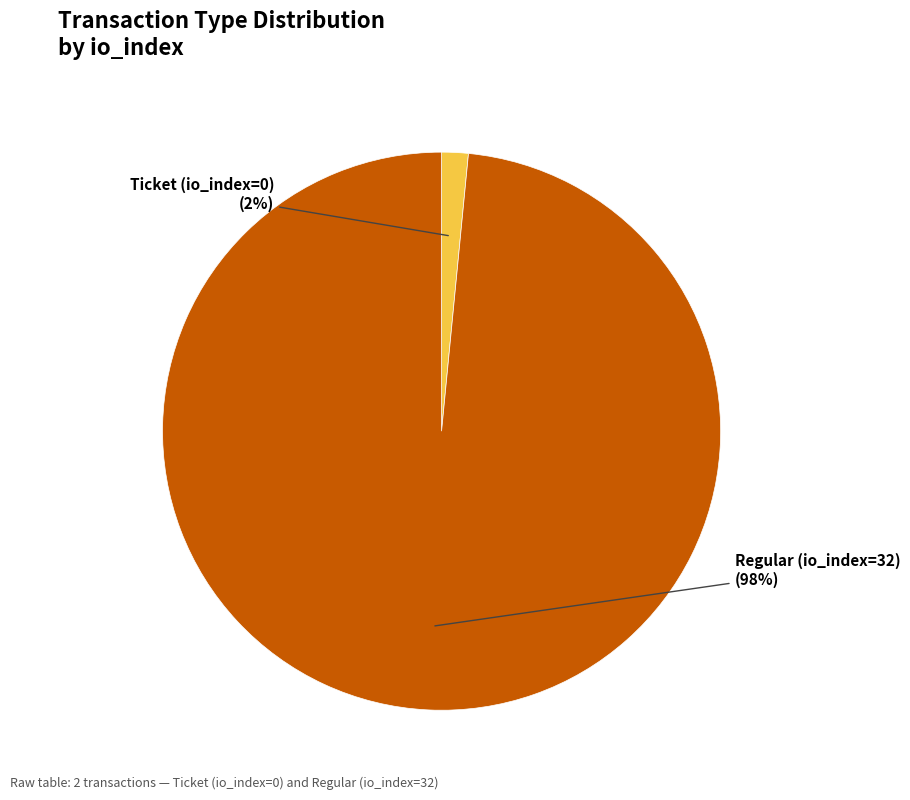

To the nearest percent, what is the combined percentage of Ticket (io_index=0) and Regular (io_index=32)?

100%